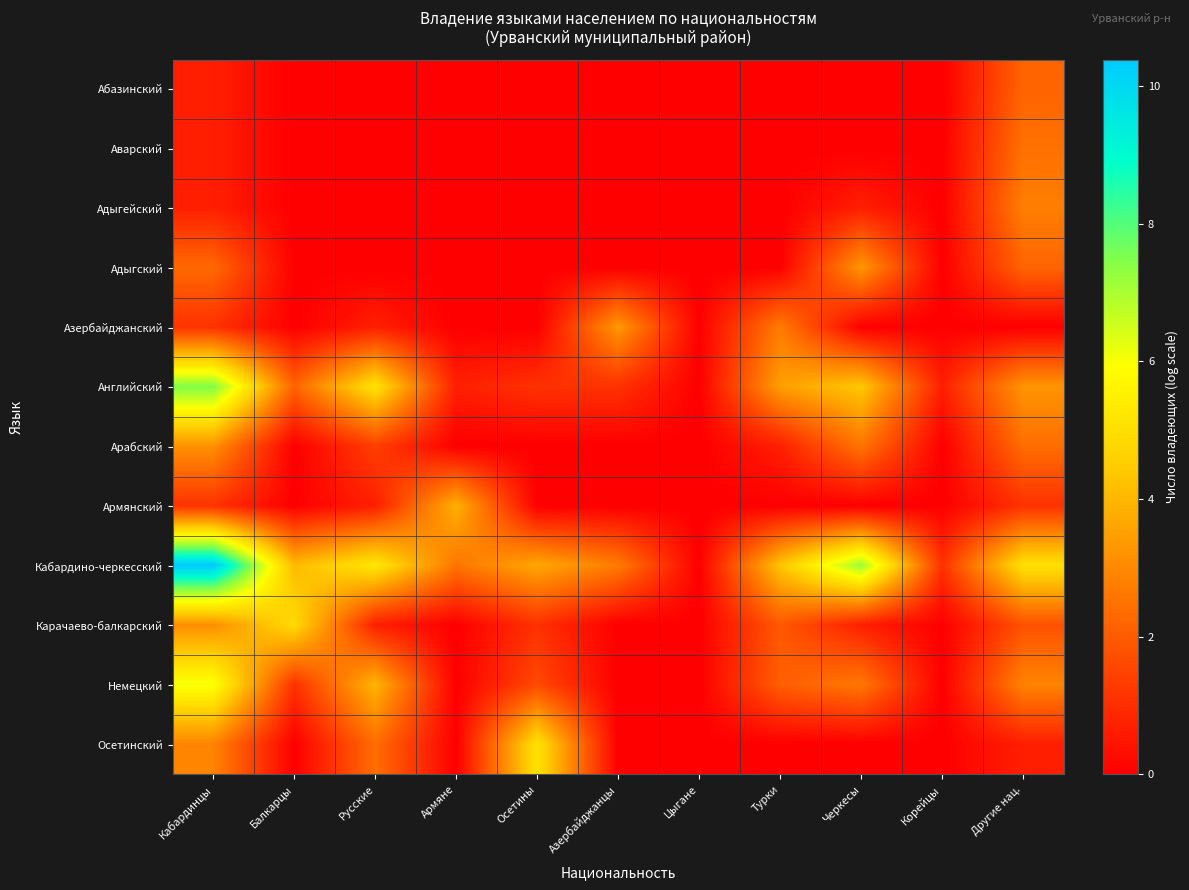

Reading right to left, list all the values displayed in this chart.

Абазинский: Другие нац.=2.2	Корейцы=0.0	Черкесы=0.0	Турки=0.0	Цыгане=0.0	Азербайджанцы=0.0	Осетины=0.0	Армяне=0.0	Русские=0.0	Балкарцы=0.0	Кабардинцы=0.7
Аварский: Другие нац.=2.5	Корейцы=0.0	Черкесы=0.0	Турки=0.0	Цыгане=0.0	Азербайджанцы=0.0	Осетины=0.0	Армяне=0.0	Русские=0.0	Балкарцы=0.0	Кабардинцы=0.7
Адыгейский: Другие нац.=2.8	Корейцы=0.0	Черкесы=0.7	Турки=0.0	Цыгане=0.0	Азербайджанцы=0.0	Осетины=0.0	Армяне=0.0	Русские=0.0	Балкарцы=0.0	Кабардинцы=0.7
Адыгский: Другие нац.=2.2	Корейцы=0.0	Черкесы=3.3	Турки=0.0	Цыгане=0.0	Азербайджанцы=0.0	Осетины=0.0	Армяне=0.0	Русские=0.0	Балкарцы=0.0	Кабардинцы=2.3
Азербайджанский: Другие нац.=0.0	Корейцы=0.0	Черкесы=0.0	Турки=2.7	Цыгане=0.0	Азербайджанцы=3.3	Осетины=0.0	Армяне=0.0	Русские=0.7	Балкарцы=0.0	Кабардинцы=1.1
Английский: Другие нац.=3.3	Корейцы=0.7	Черкесы=4.4	Турки=3.5	Цыгане=0.0	Азербайджанцы=1.1	Осетины=1.1	Армяне=0.7	Русские=5.1	Балкарцы=2.2	Кабардинцы=7.5
Арабский: Другие нац.=2.4	Корейцы=0.0	Черкесы=2.6	Турки=0.7	Цыгане=0.0	Азербайджанцы=0.0	Осетины=0.0	Армяне=0.0	Русские=1.4	Балкарцы=0.0	Кабардинцы=3.2
Армянский: Другие нац.=1.1	Корейцы=0.0	Черкесы=0.0	Турки=0.0	Цыгане=0.0	Азербайджанцы=0.0	Осетины=0.0	Армяне=3.9	Русские=0.7	Балкарцы=0.0	Кабардинцы=1.1
Кабардино-черкесский: Другие нац.=5.0	Корейцы=1.1	Черкесы=7.2	Турки=4.3	Цыгане=0.0	Азербайджанцы=2.7	Осетины=3.7	Армяне=2.6	Русские=5.2	Балкарцы=4.1	Кабардинцы=10.4
Карачаево-балкарский: Другие нац.=1.8	Корейцы=0.0	Черкесы=0.7	Турки=1.9	Цыгане=0.0	Азербайджанцы=0.0	Осетины=1.1	Армяне=0.0	Русские=0.7	Балкарцы=4.9	Кабардинцы=3.1
Немецкий: Другие нац.=2.9	Корейцы=0.0	Черкесы=2.6	Турки=2.1	Цыгане=0.0	Азербайджанцы=0.0	Осетины=1.6	Армяне=0.0	Русские=4.0	Балкарцы=1.1	Кабардинцы=6.0
Осетинский: Другие нац.=0.7	Корейцы=0.0	Черкесы=0.0	Турки=0.0	Цыгане=0.0	Азербайджанцы=0.0	Осетины=5.1	Армяне=0.0	Русские=2.4	Балкарцы=0.0	Кабардинцы=2.9